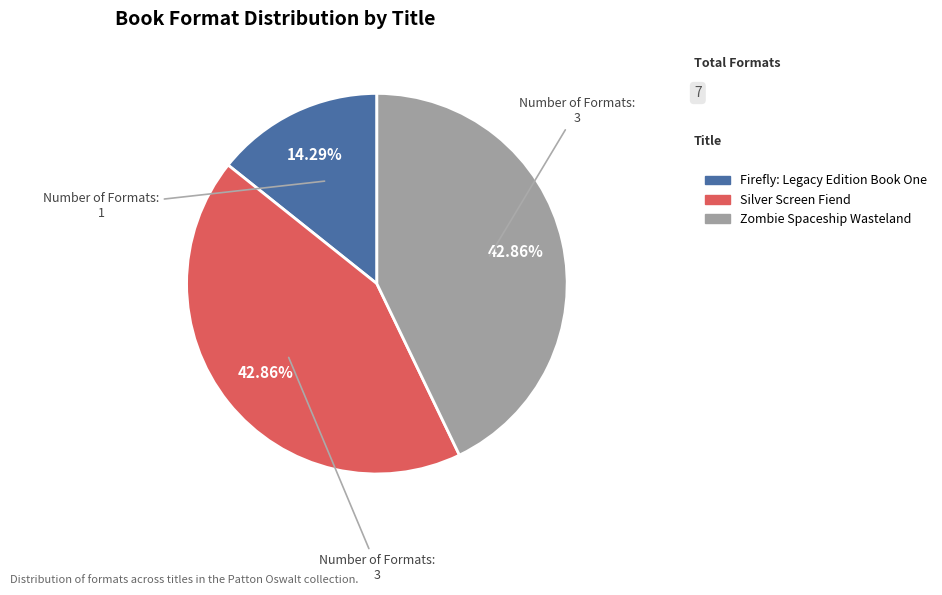

Is there a majority slice in this chart?

No